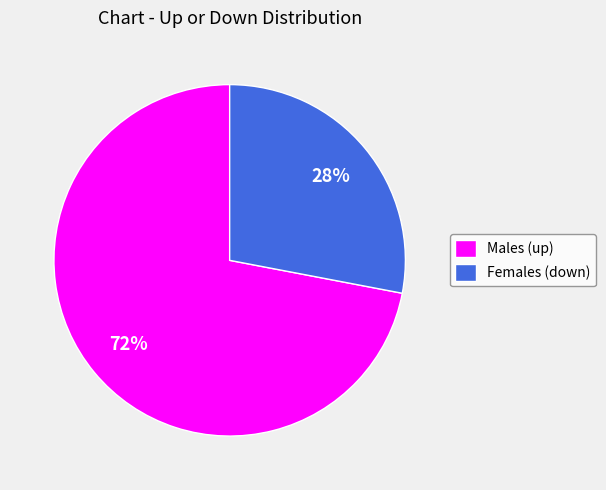

To the nearest percent, what portion does Males (up) represent?

72%